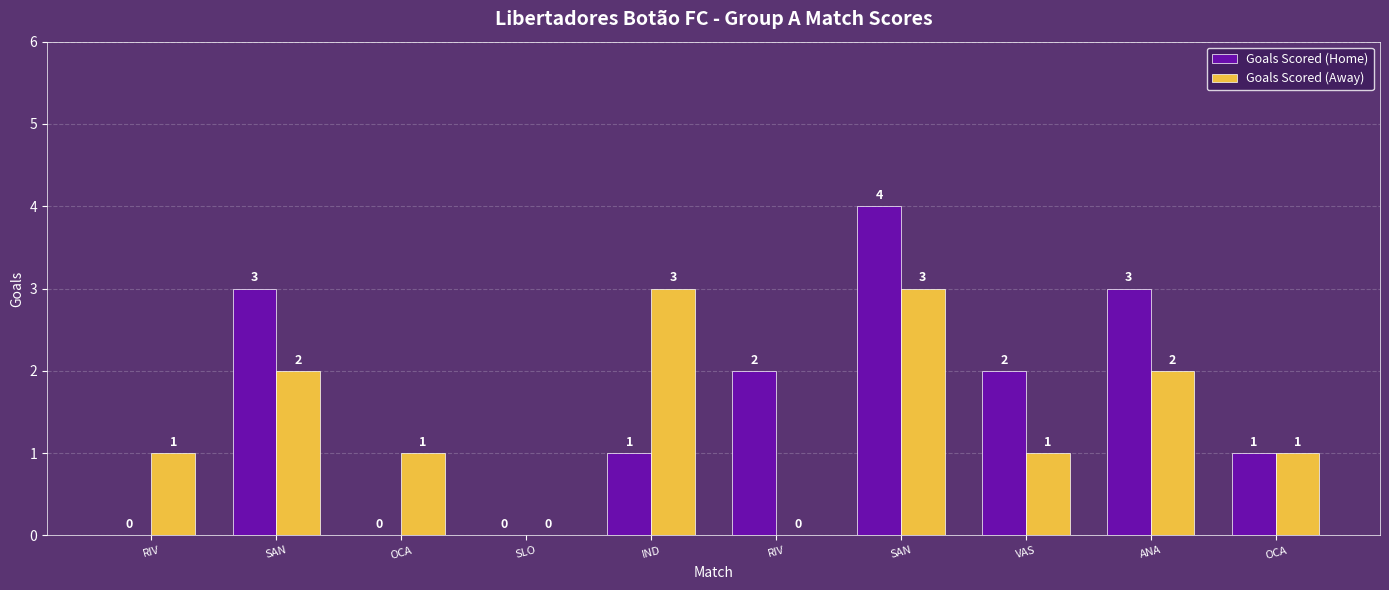

How many distinct data groups are displayed?

2